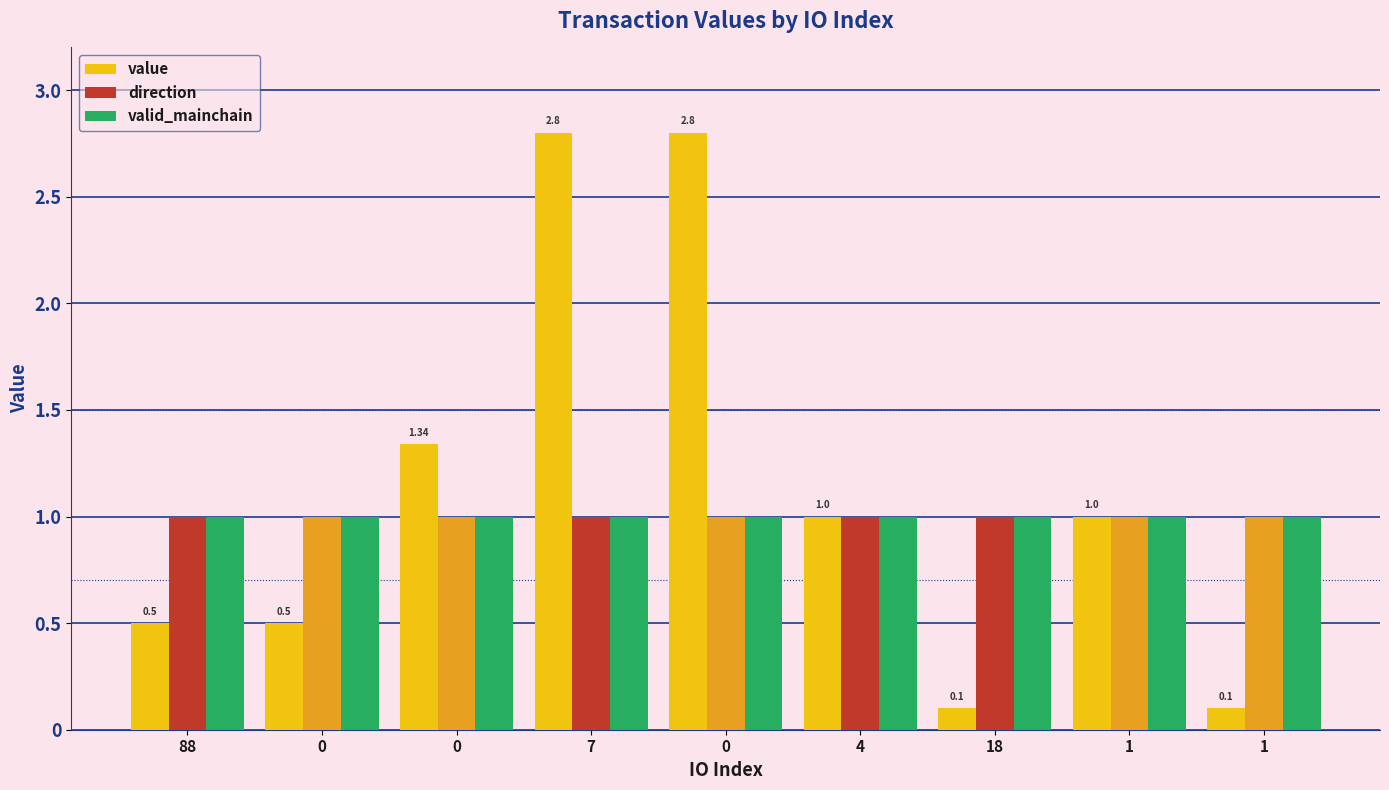

How many data points does each series have?

9